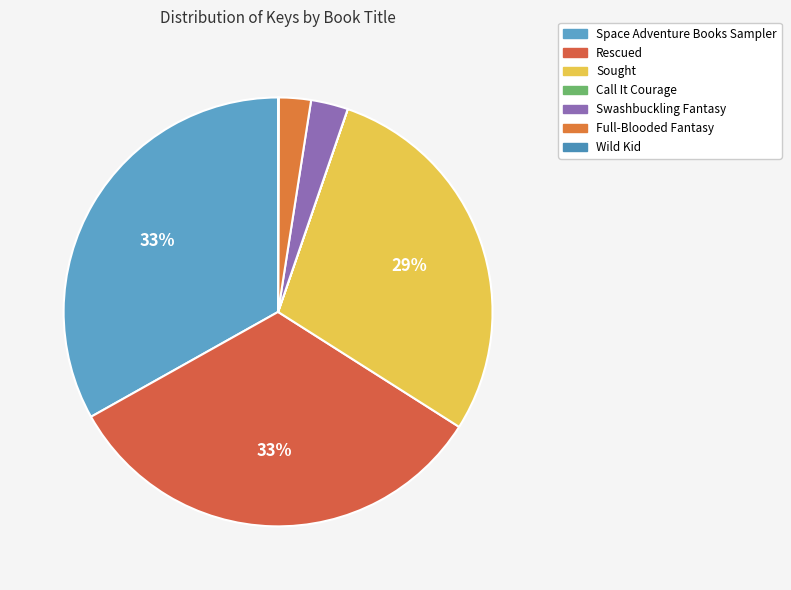

What is the change in value from Space Adventure Books Sampler to Rescued?

-3856043